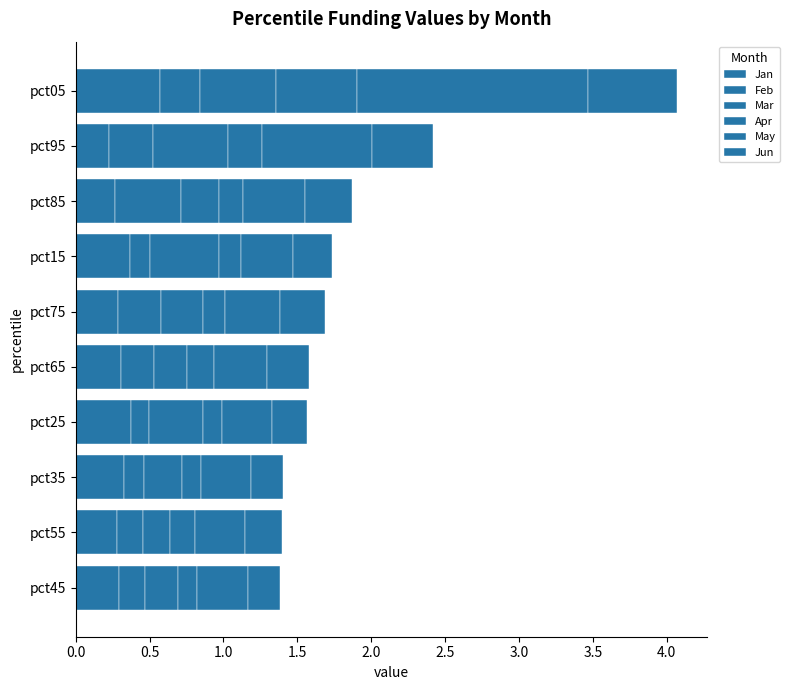

Count the number of data series in this chart.

6